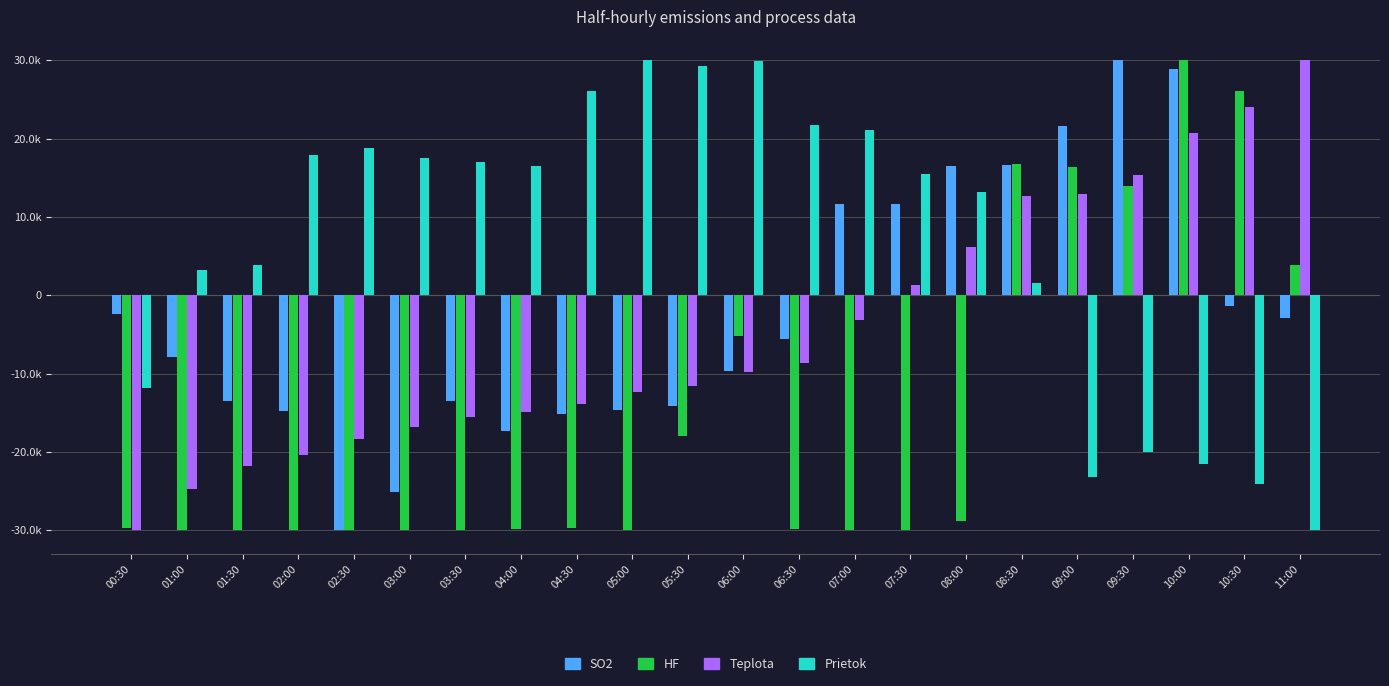

Is the value of Teplota at 06:30 greater than the value of SO2 at 08:00?

No